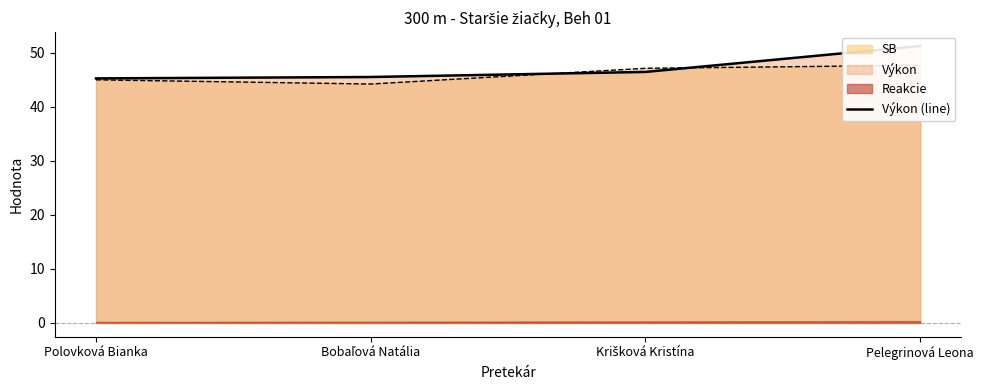

What is the smallest value displayed?

45.2